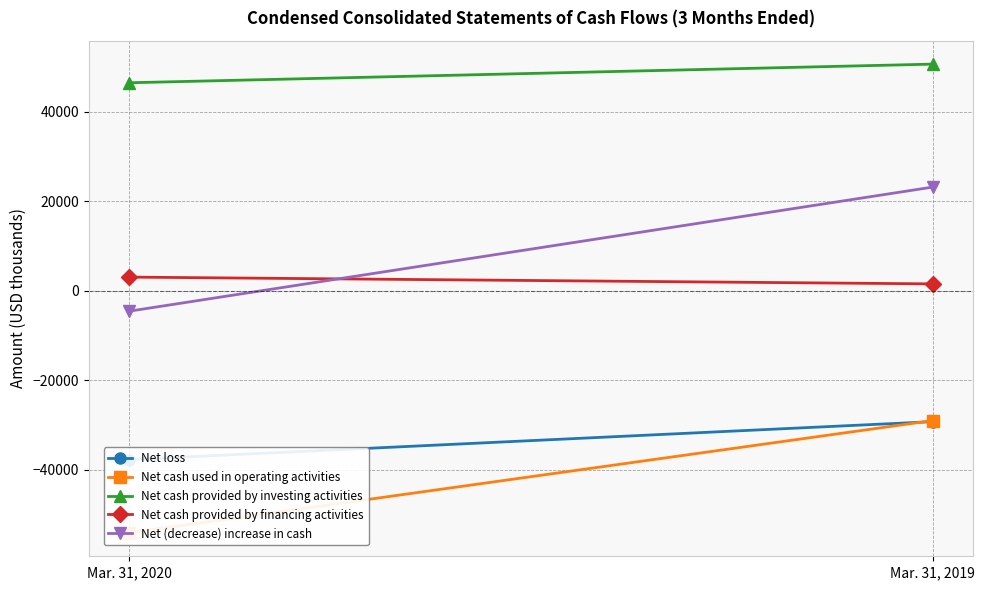

At which category does the chart reach its peak across all series?

Mar. 31, 2019